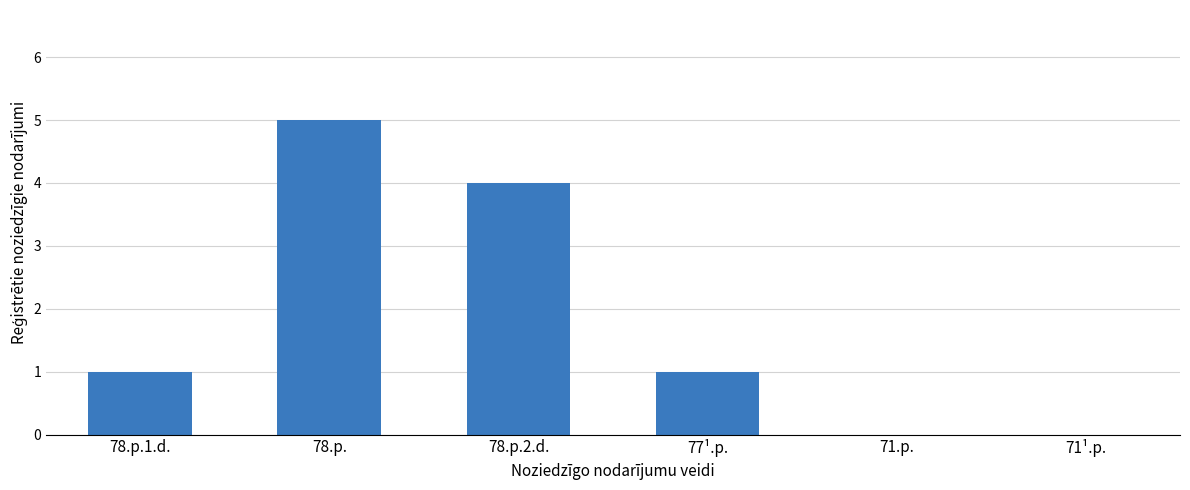

What is the greatest value displayed?

5